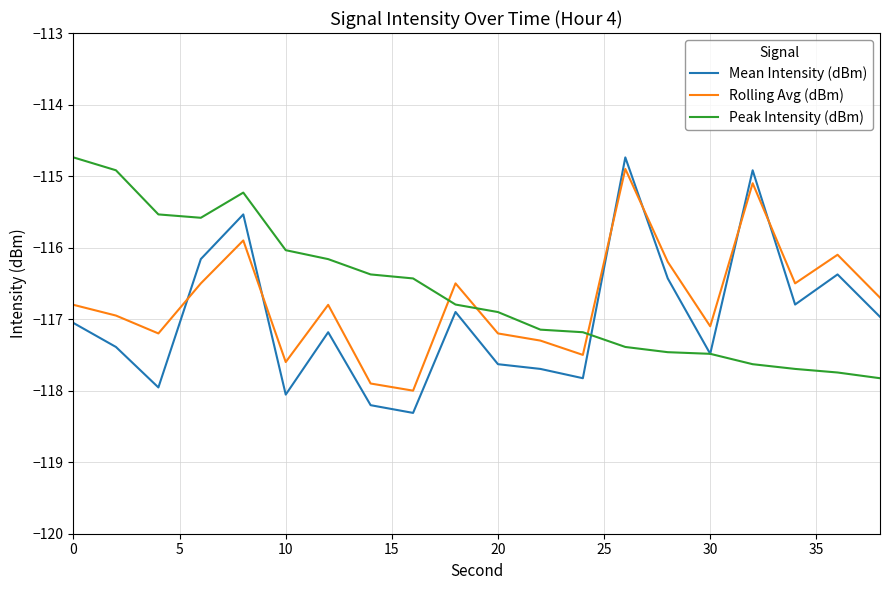

How many times do Peak Intensity (dBm) and Rolling Avg (dBm) cross each other?

3